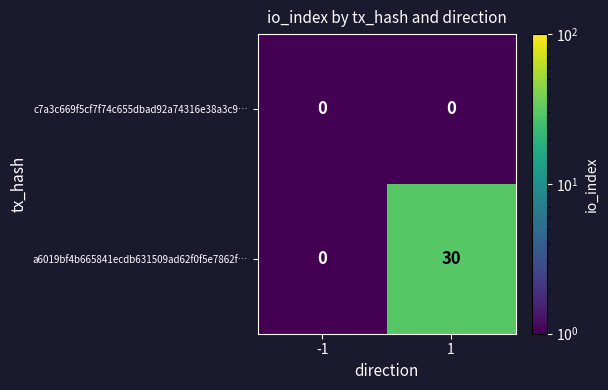

Which series has the largest total across all categories?

a6019bf4b665841ecdb631509ad62f0f5e7862f…